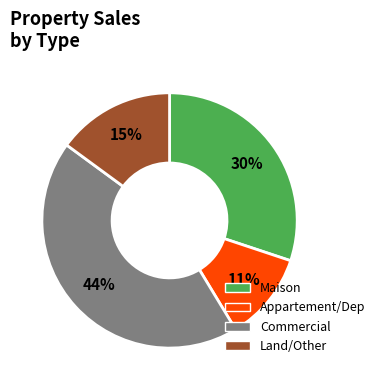

Is there a majority slice in this chart?

No